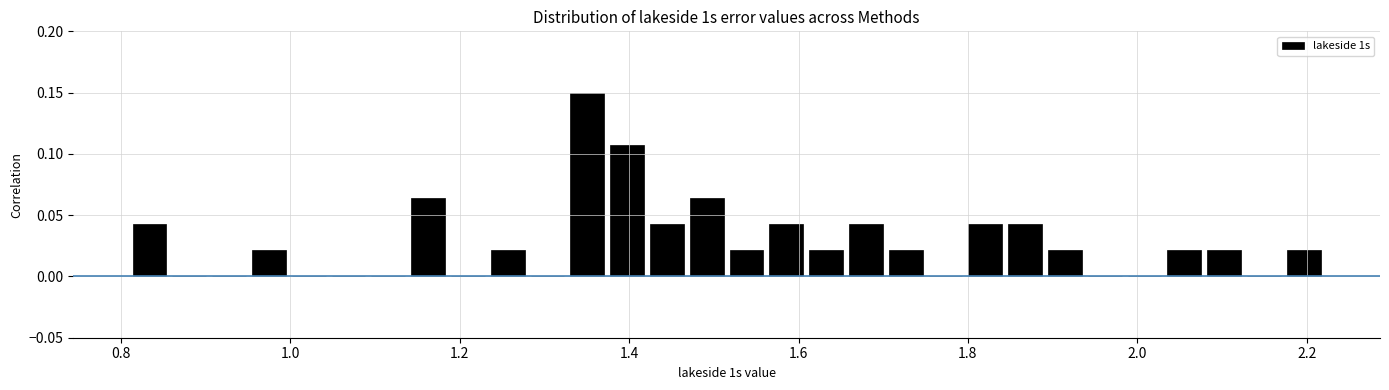

Around what value on the x-axis is the tallest bar? Give the approximate position of its centre, as read against the axis.

1.36